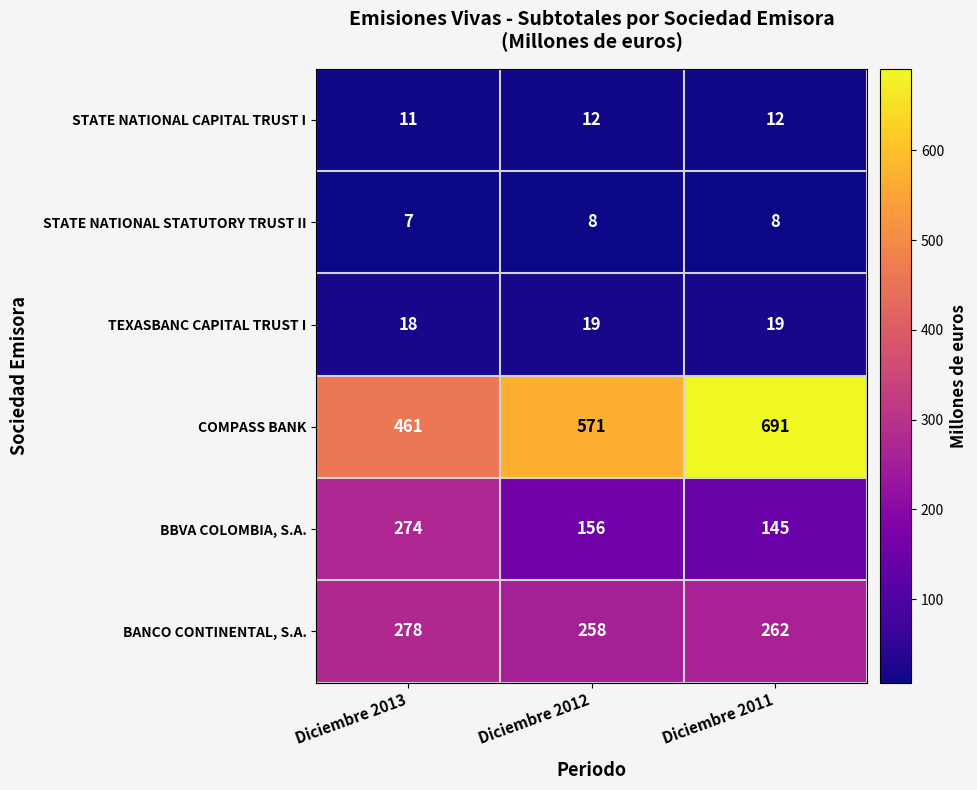

Which series has the largest total across all categories?

COMPASS BANK